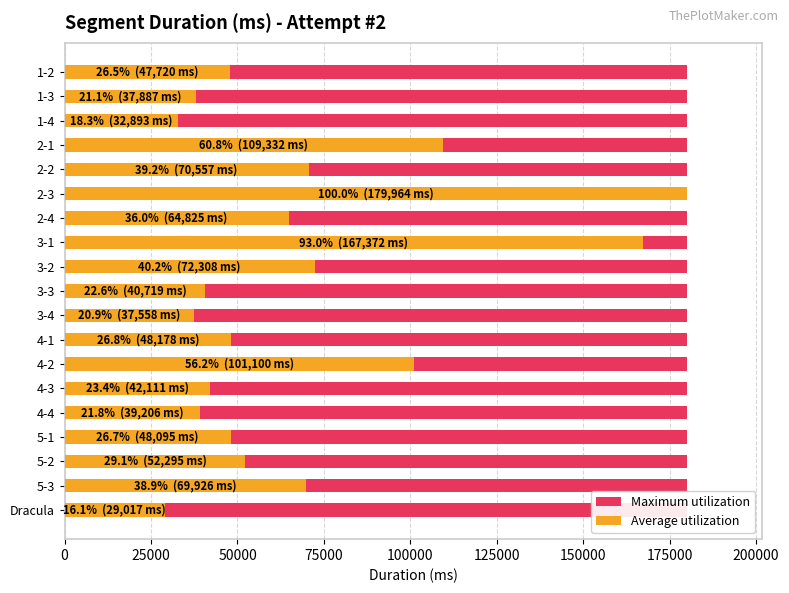

Between 75000 and 225000, which series saw the biggest shift?

Average utilization